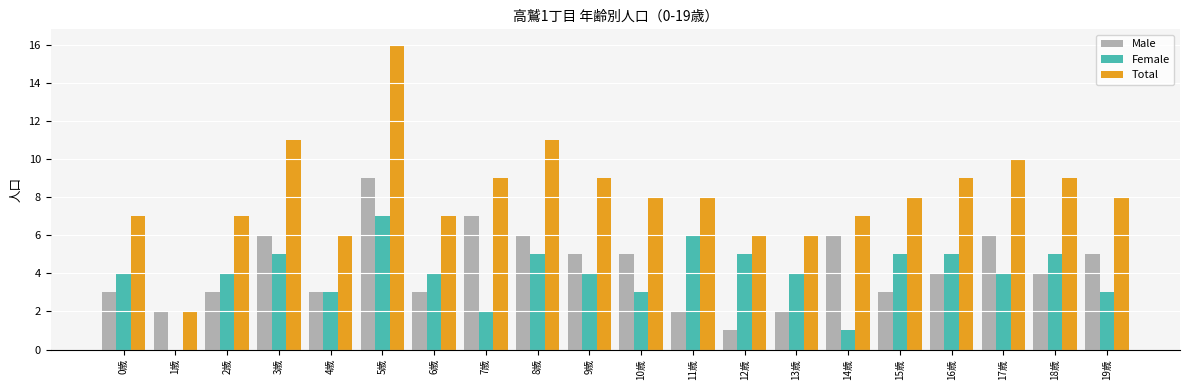

Which category has the highest value in the Total series?

5歳